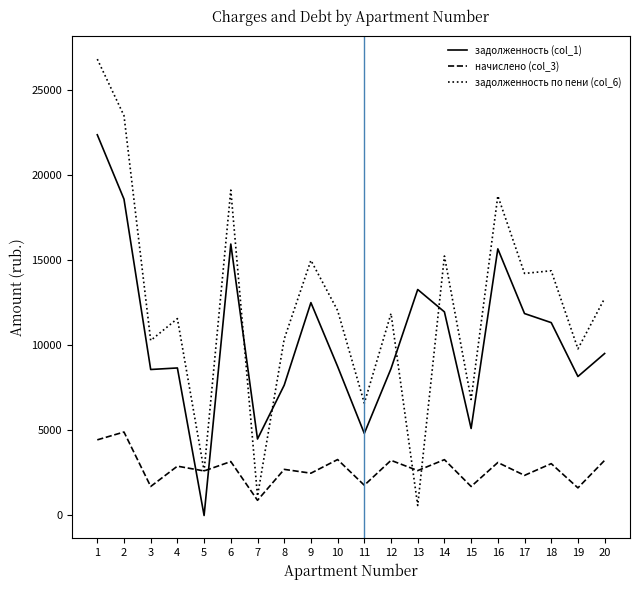

What is the maximum value for задолженность (col_1)?

22367.3